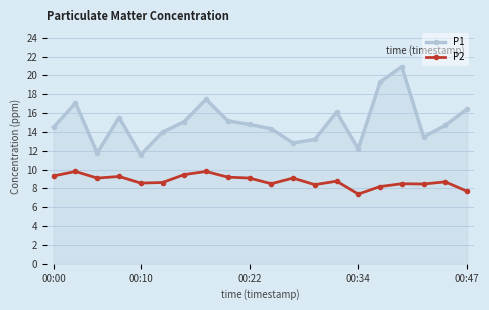

What is the minimum value shown in the chart?

7.4